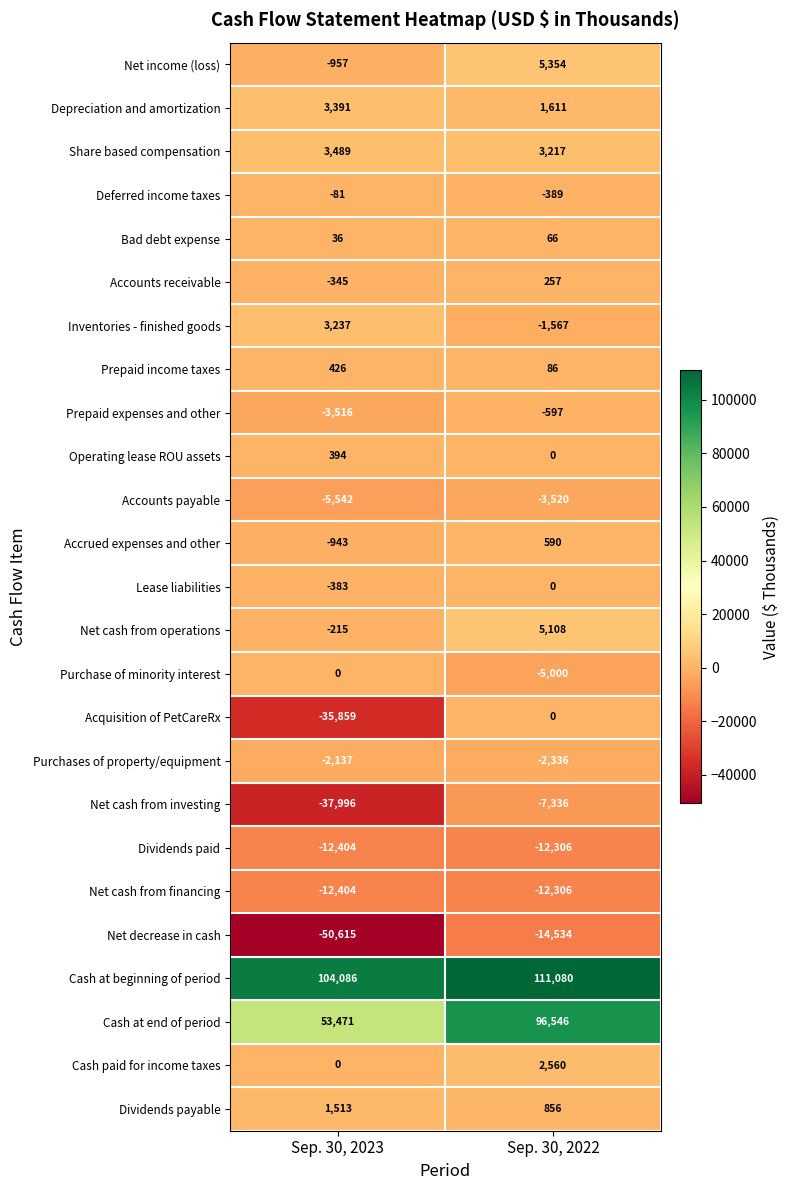

Which series has the largest total across all categories?

Cash at beginning of period